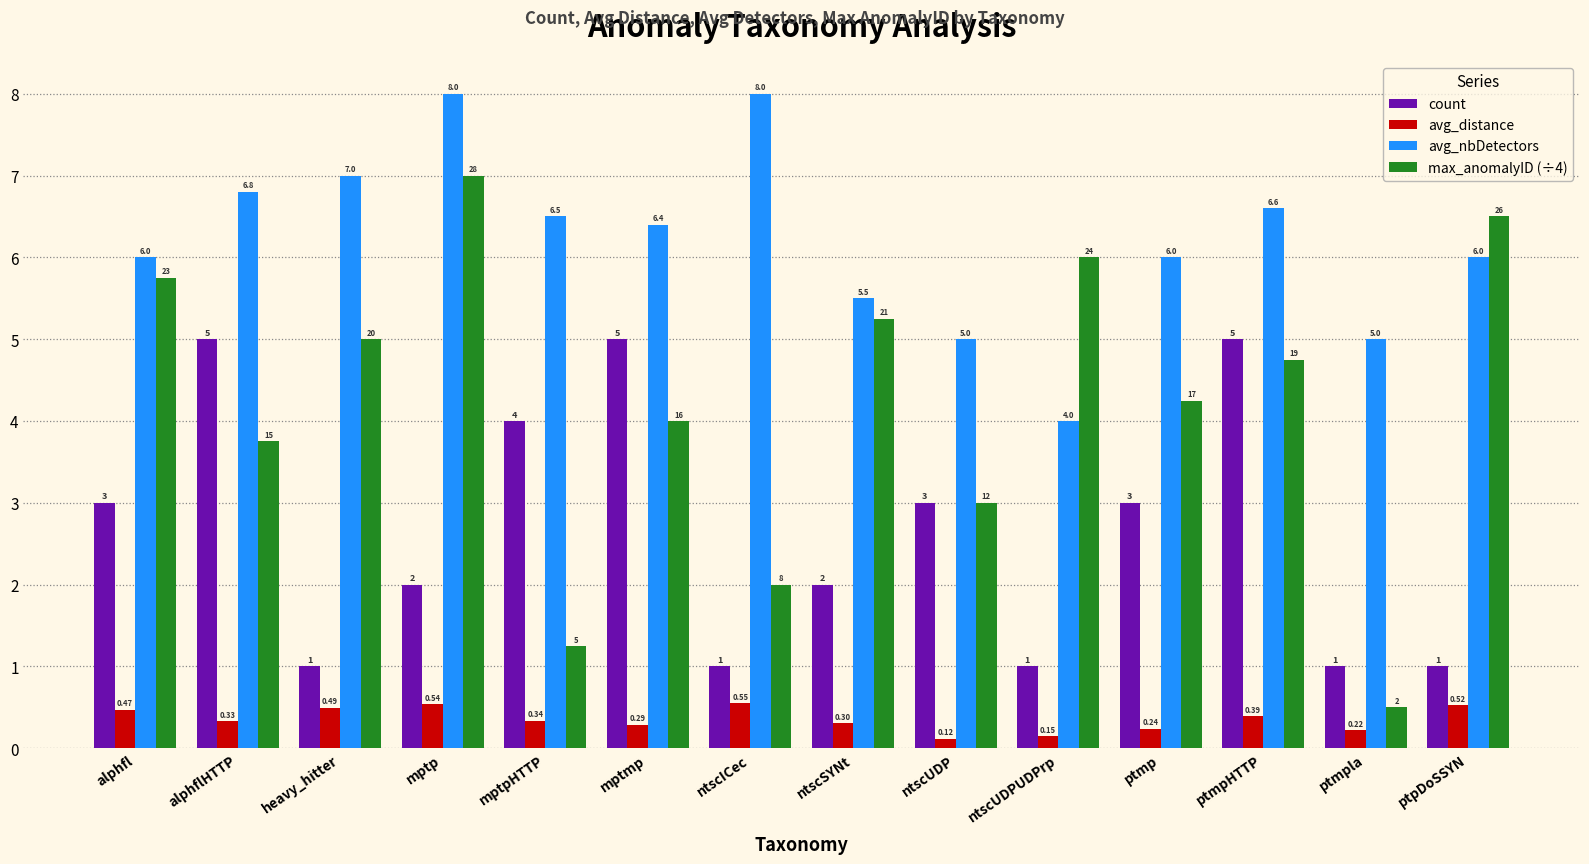

At which label is avg_distance closest to 0?

ntscUDP